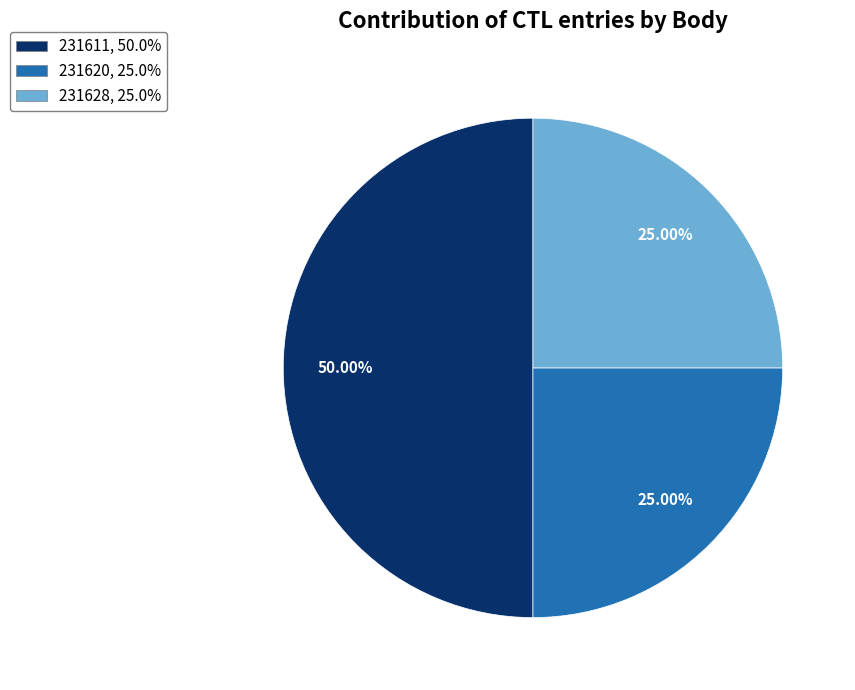

What percentage is the 231628 slice, to the nearest percent?

25%